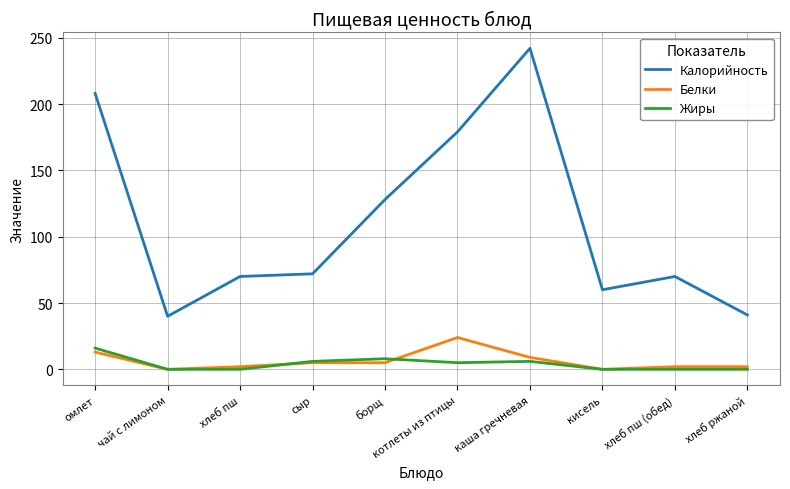

True or false: Калорийность and Жиры intersect in this chart.

False